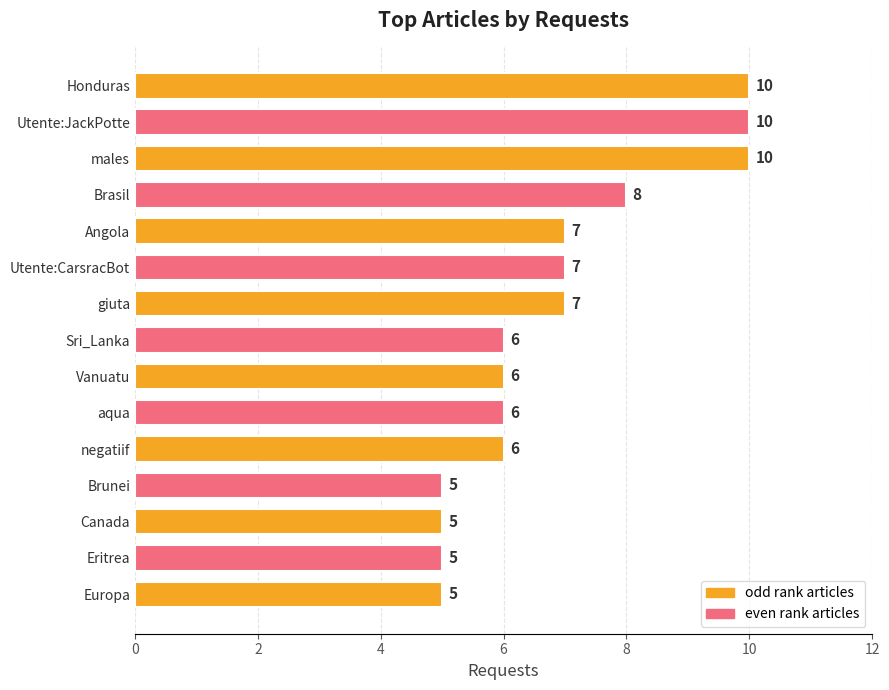

How many values are between 5 and 8?

12